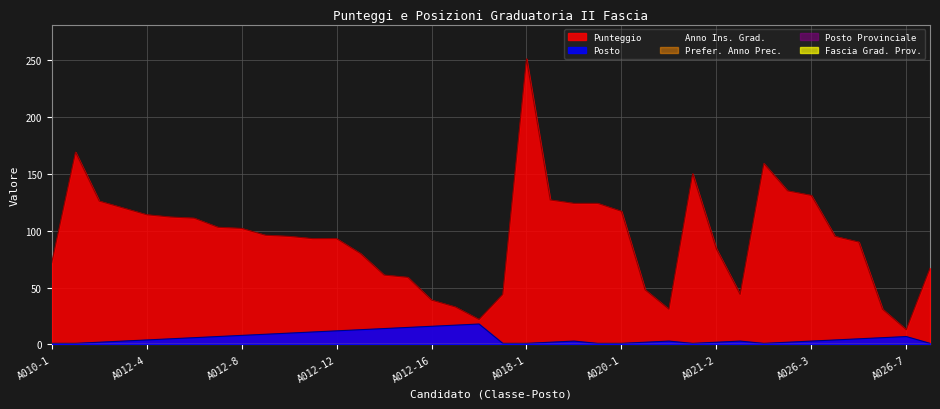

Is it true that Posto equals 16 at A012-16?

True